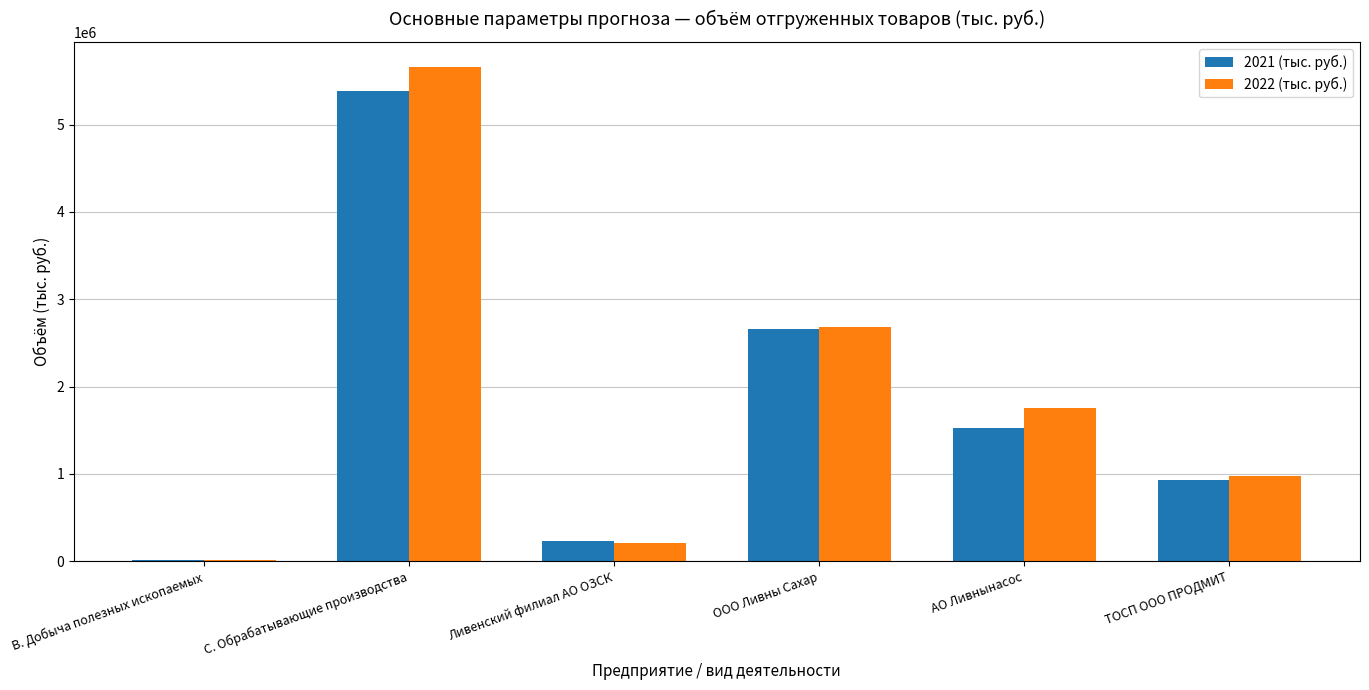

How many bars are there in each group?

2